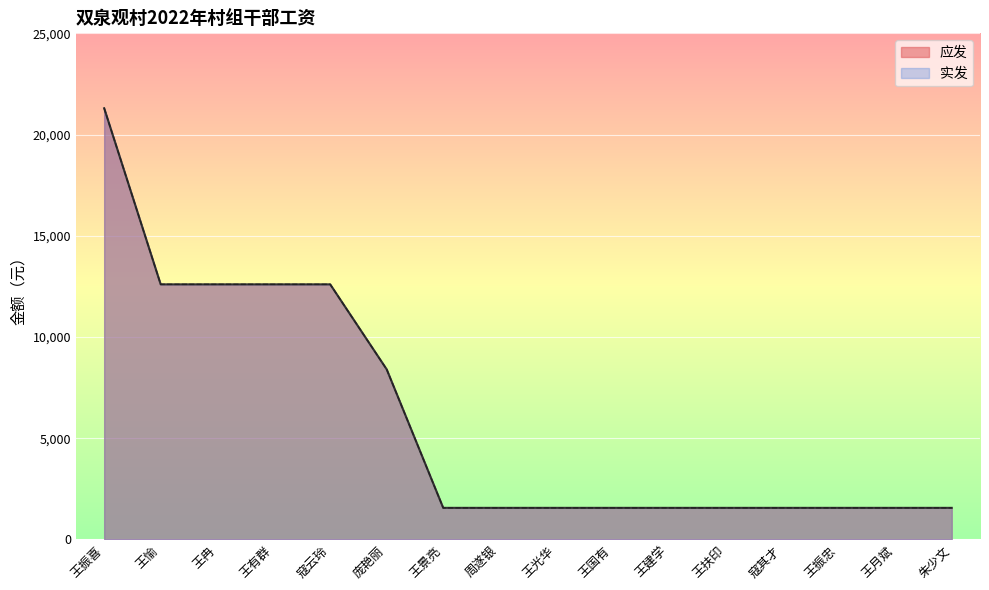

What is the label of the 8th point from the left?

周遂银